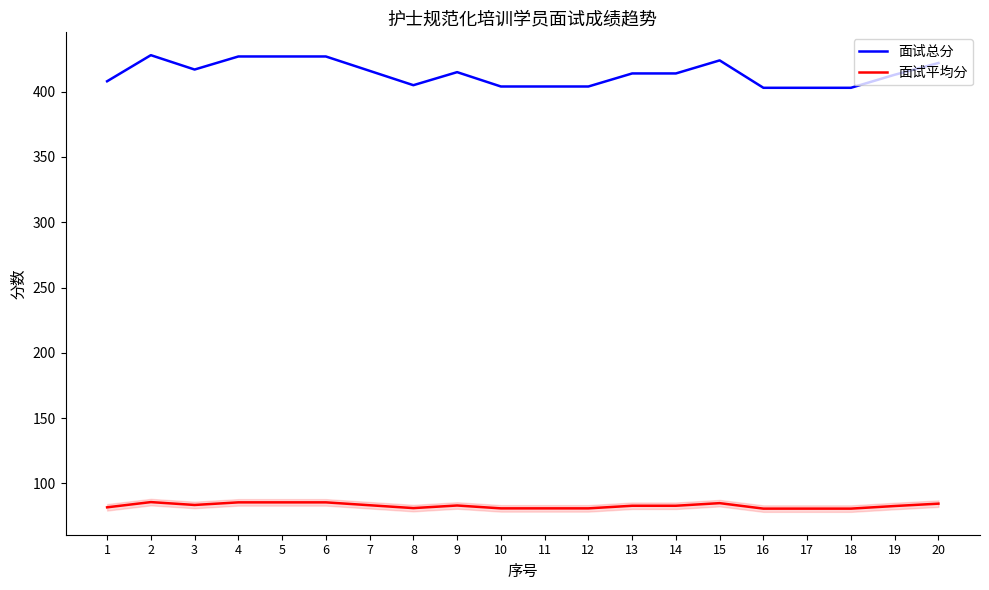

What is the maximum value for 面试平均分?

85.6